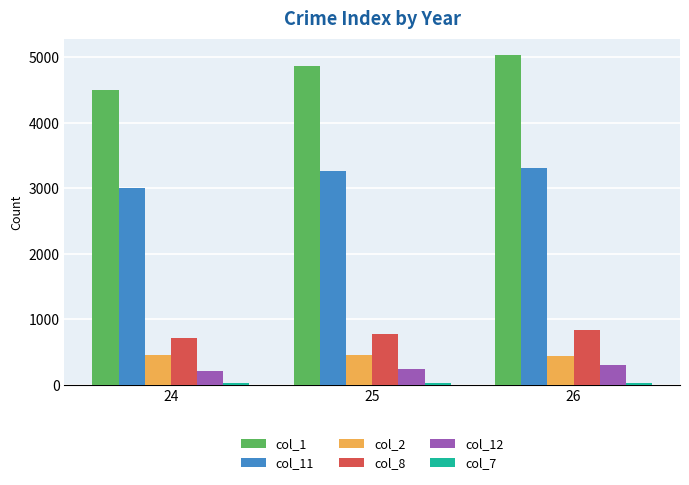

What is the minimum value shown in the chart?

23